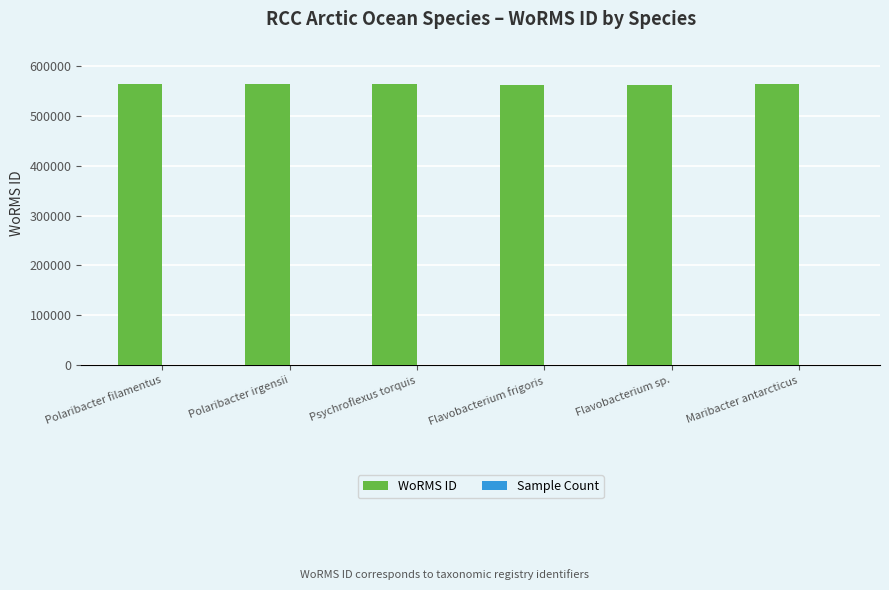

Is it true that WoRMS ID equals 878863 at Flavobacterium frigoris?

False